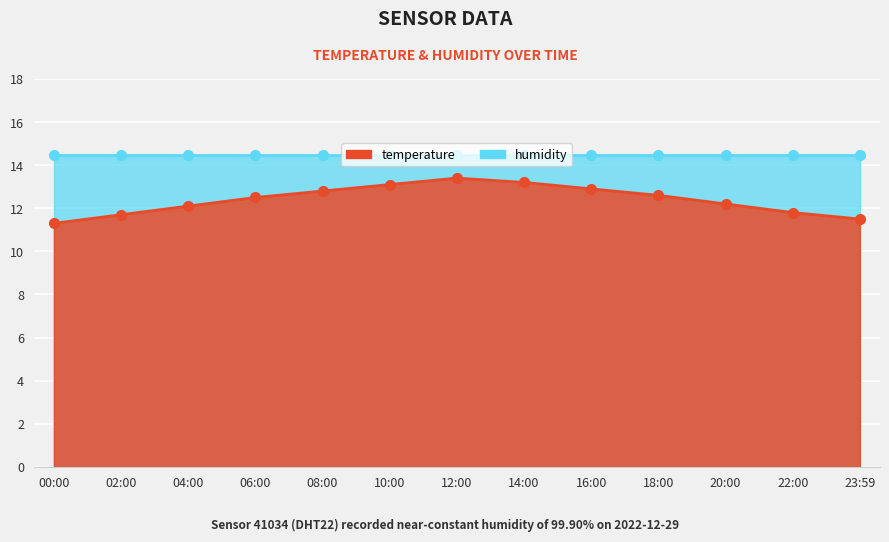

Rank the categories by value from lowest to highest.

00:00, 23:59, 02:00, 22:00, 04:00, 20:00, 06:00, 18:00, 08:00, 16:00, 10:00, 14:00, 12:00